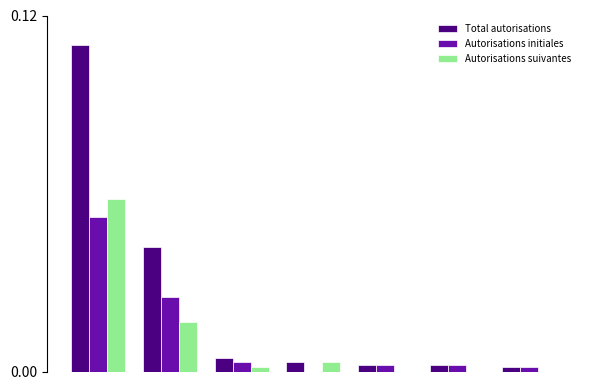

Which series has the largest total across all categories?

Total autorisations